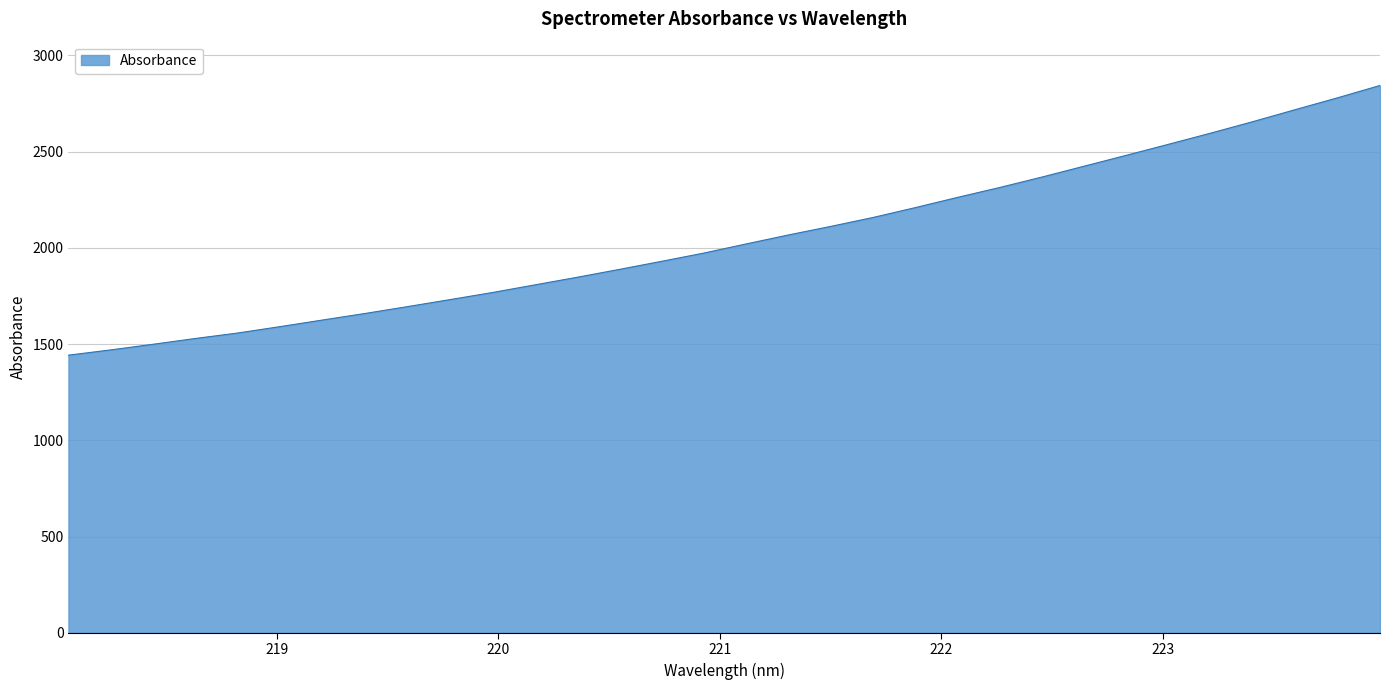

Reading left to right, extract all data points from this chart.

1442.4	1469.7	1499.0	1529.2	1557.6	1590.7	1624.9	1658.8	1694.4	1730.6	1767.4	1806.9	1846.5	1887.5	1929.5	1972.4	2019.8	2066.5	2111.0	2157.3	2208.6	2261.8	2313.3	2367.6	2424.1	2480.8	2538.2	2596.3	2656.1	2718.2	2779.7	2843.6